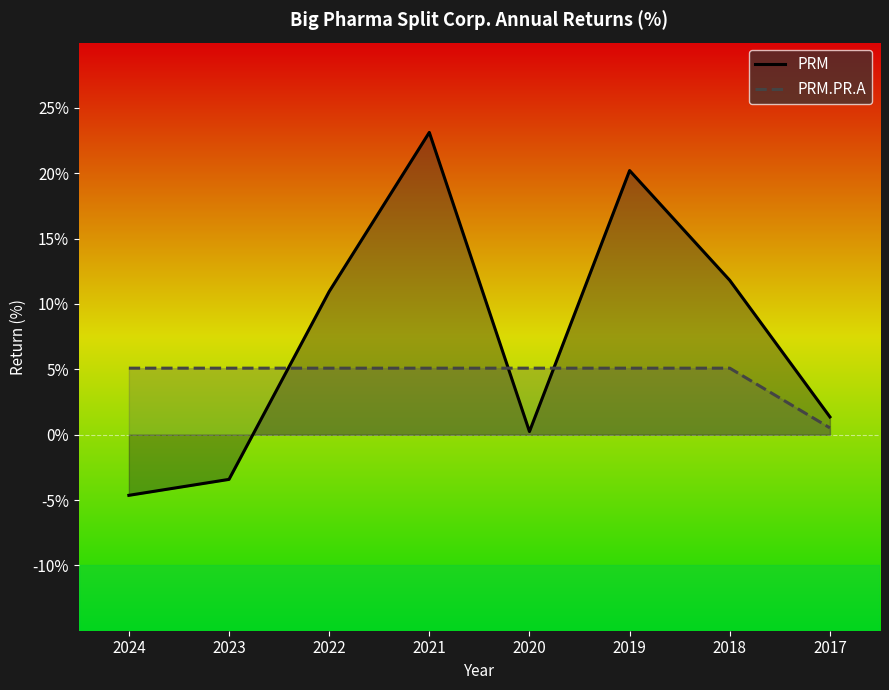

What is the spread (max minus min) of values at 2019?

15.1